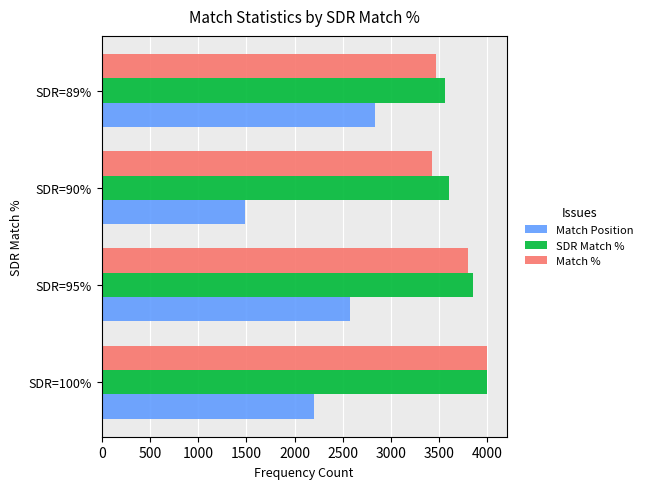

What is the difference between the highest and lowest values at SDR=89%?

723.7